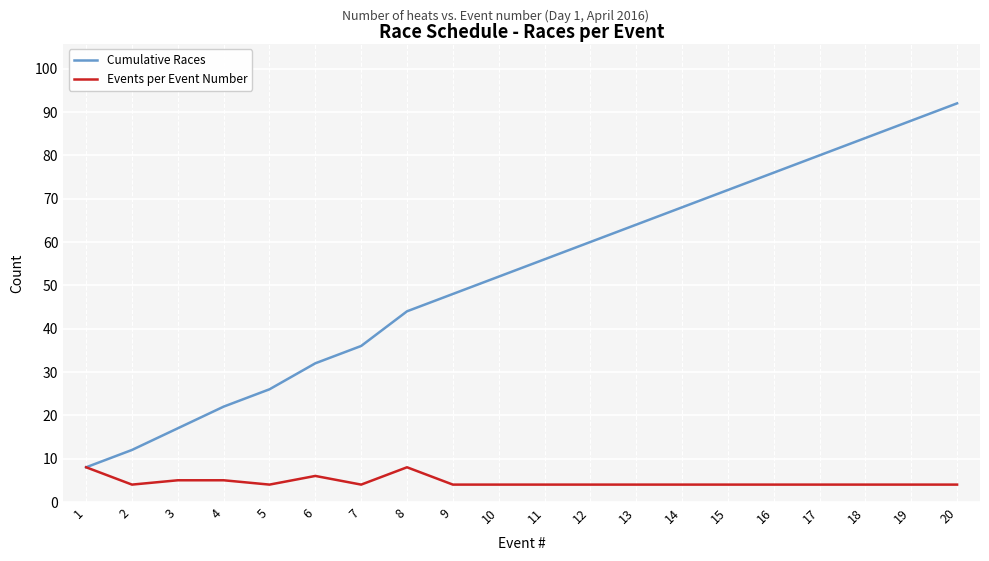

How many lines are shown in the chart?

2